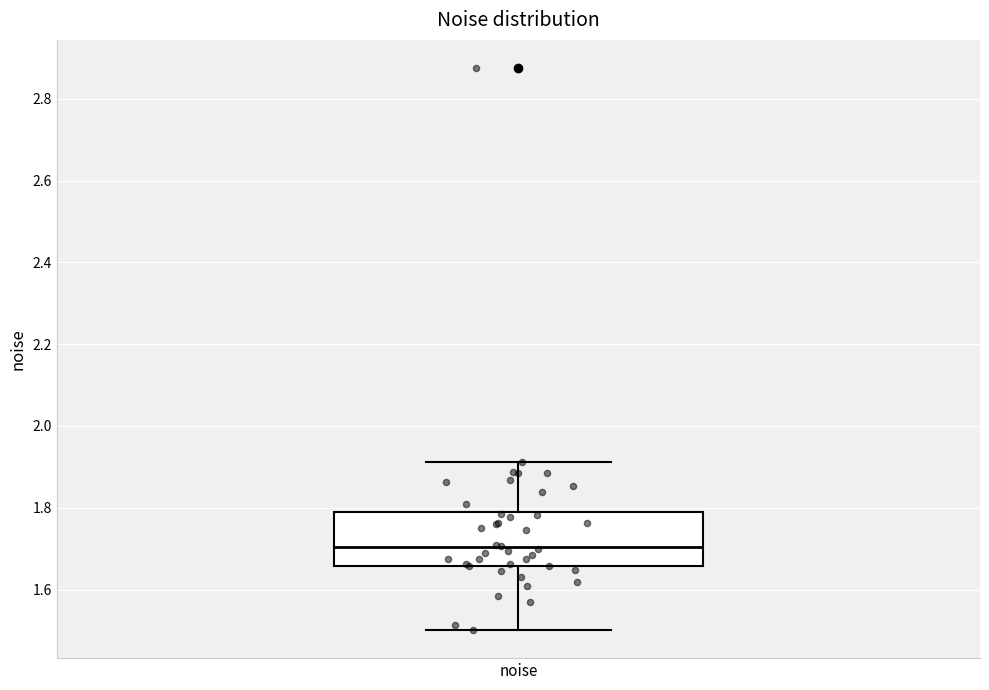

Transcribe this box plot: give where the median line is, the range the box spans, and where the two whiskers end, as read against the y-axis. The values are not printed on the chart, so give them approximately, as read against the axis.

median 1.70, box 1.66 to 1.80, whiskers 1.50 to 1.92